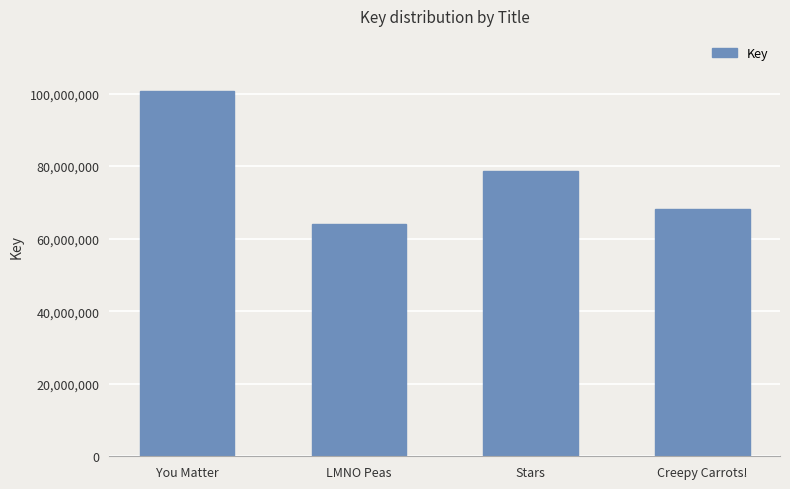

Count the values in the range 68271681 to 100770016.

3